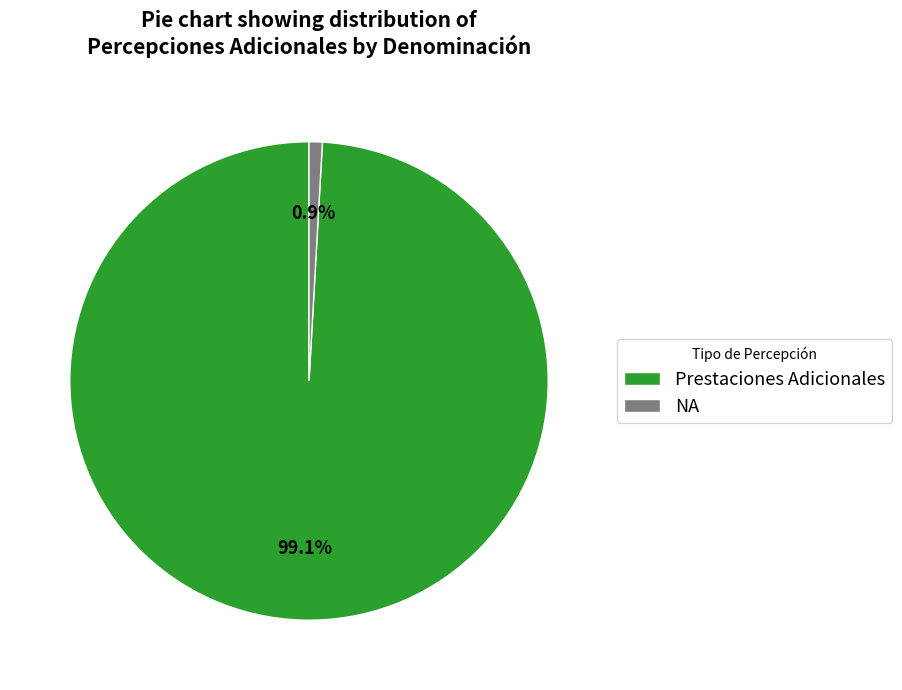

Which has a higher value, Prestaciones Adicionales or NA?

Prestaciones Adicionales